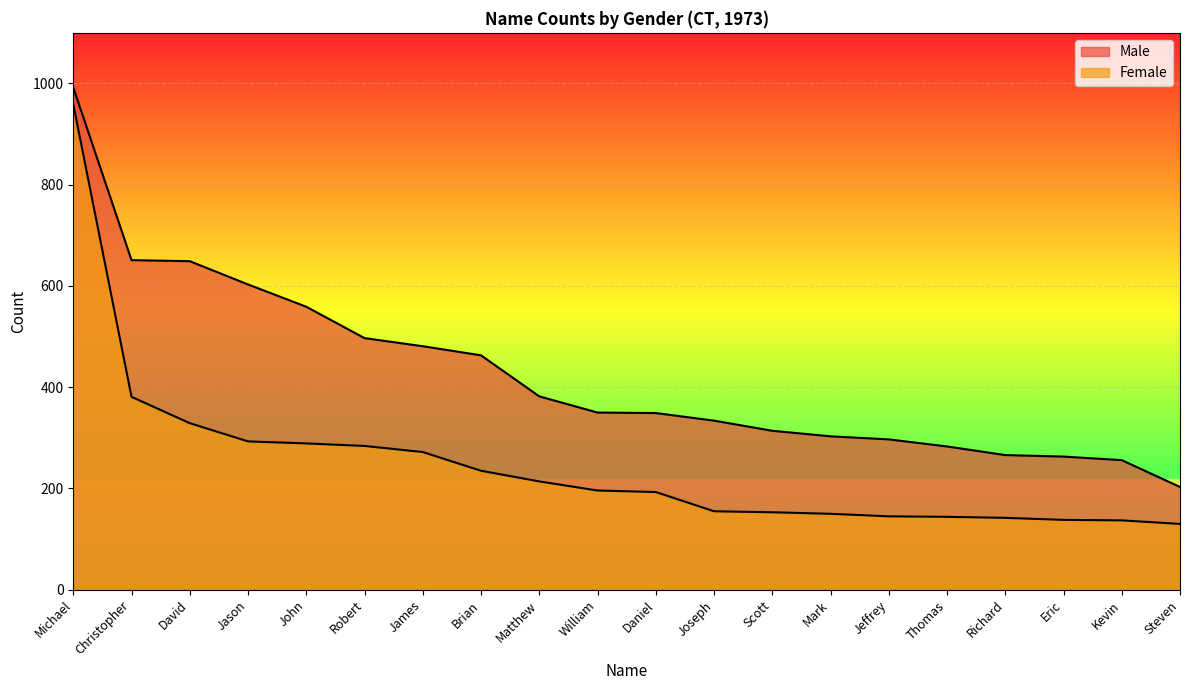

Reading left to right, list all the values displayed in this chart.

Male: Michael=992	Christopher=651	David=649	Jason=603	John=559	Robert=497	James=481	Brian=463	Matthew=382	William=350	Daniel=349	Joseph=334	Scott=314	Mark=303	Jeffrey=297	Thomas=283	Richard=266	Eric=263	Kevin=256	Steven=203
Female: Michael=959	Christopher=381	David=329	Jason=293	John=289	Robert=284	James=272	Brian=235	Matthew=214	William=196	Daniel=193	Joseph=155	Scott=153	Mark=150	Jeffrey=145	Thomas=144	Richard=142	Eric=138	Kevin=137	Steven=130